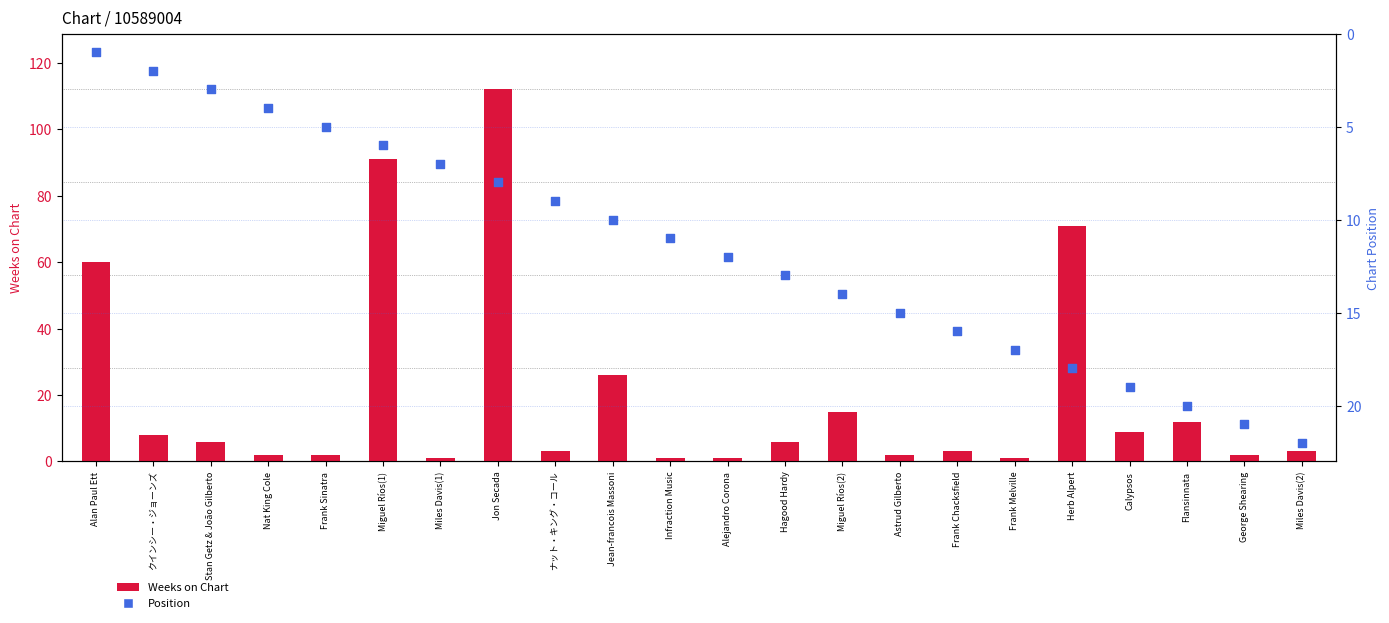

Is the value of Weeks on Chart at Calypsos greater than the value of Position at Miles Davis(2)?

No